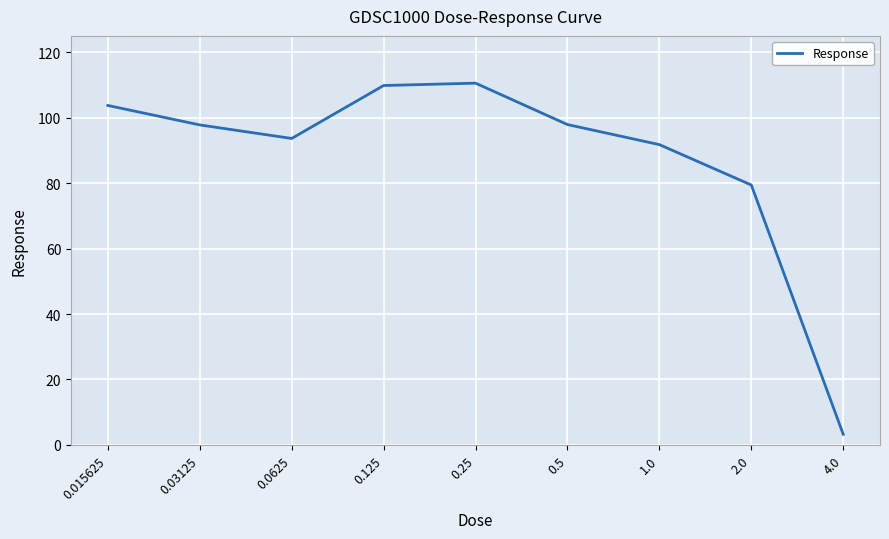

What is the difference between the maximum and minimum values?

107.3